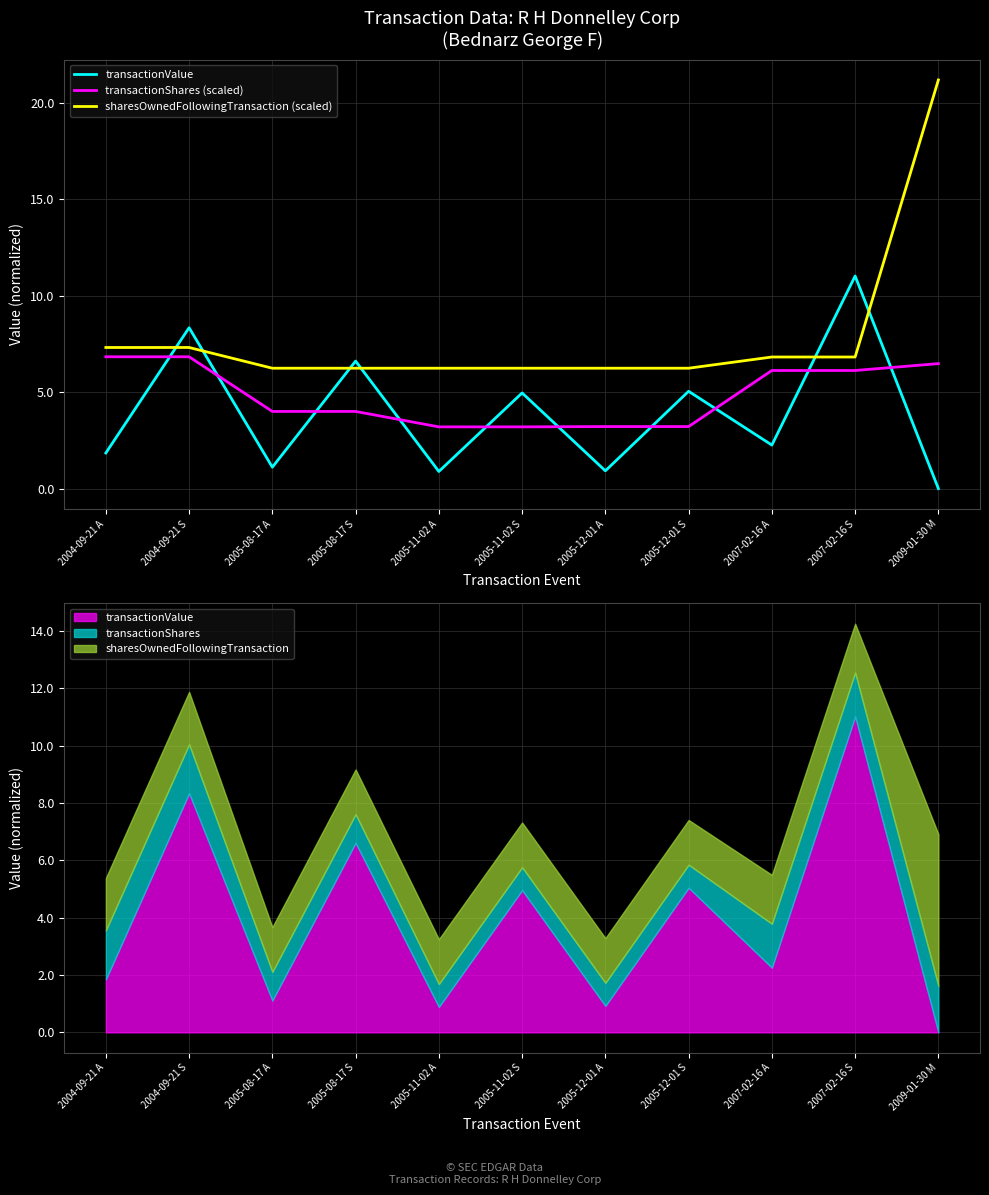

What is the label of the 10th point from the right?

2004-09-21 S